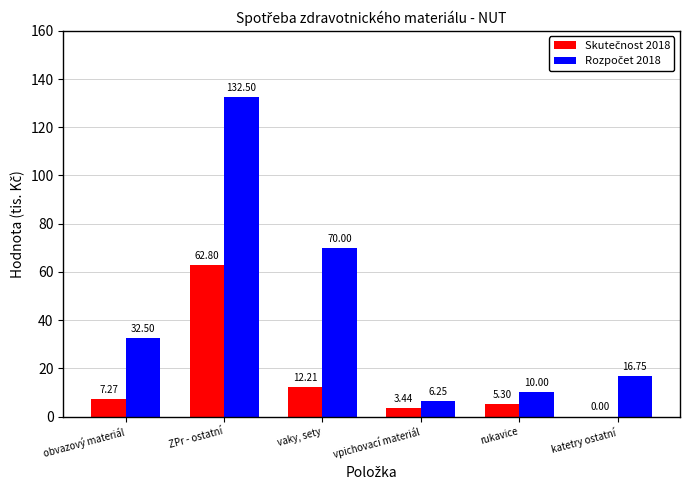

Which has a higher value, vaky, sety or ZPr - ostatní?

ZPr - ostatní